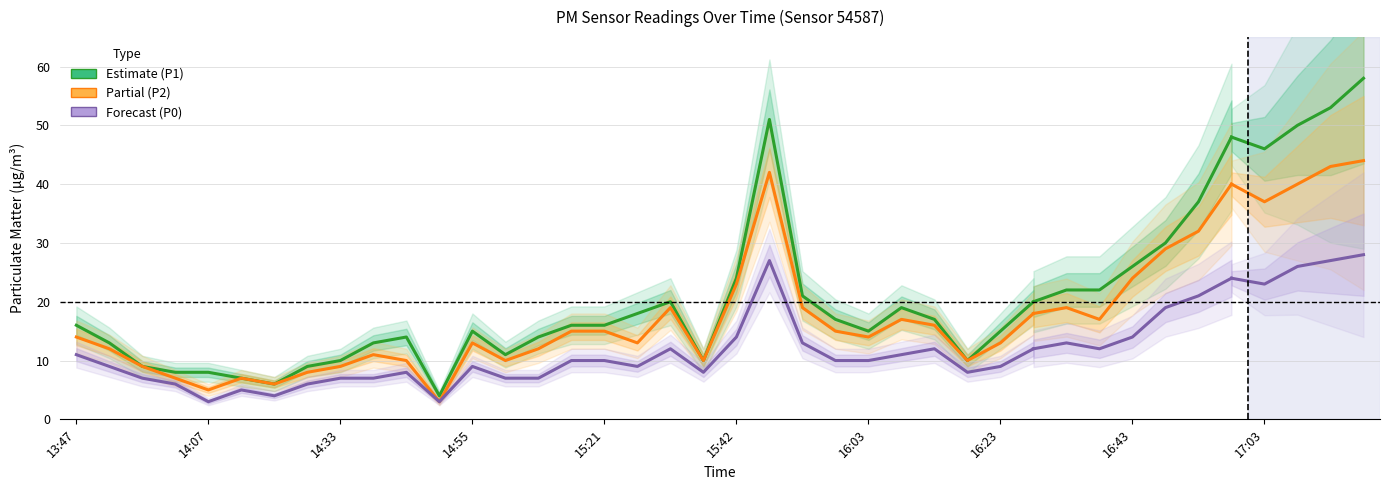

How many lines are shown in the chart?

3